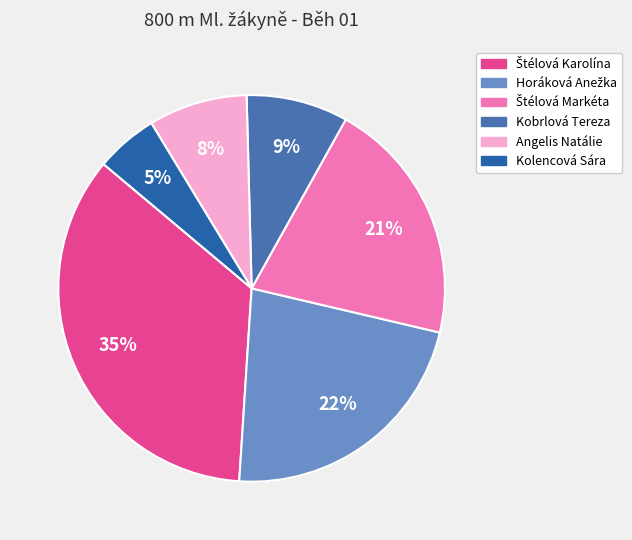

What percentage is the Kolencová Sára slice, to the nearest percent?

5%